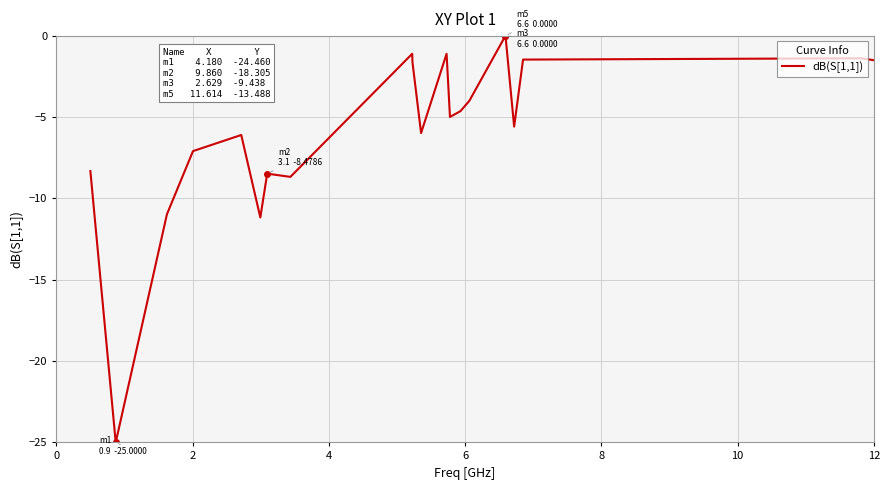

How many distinct data groups are displayed?

1